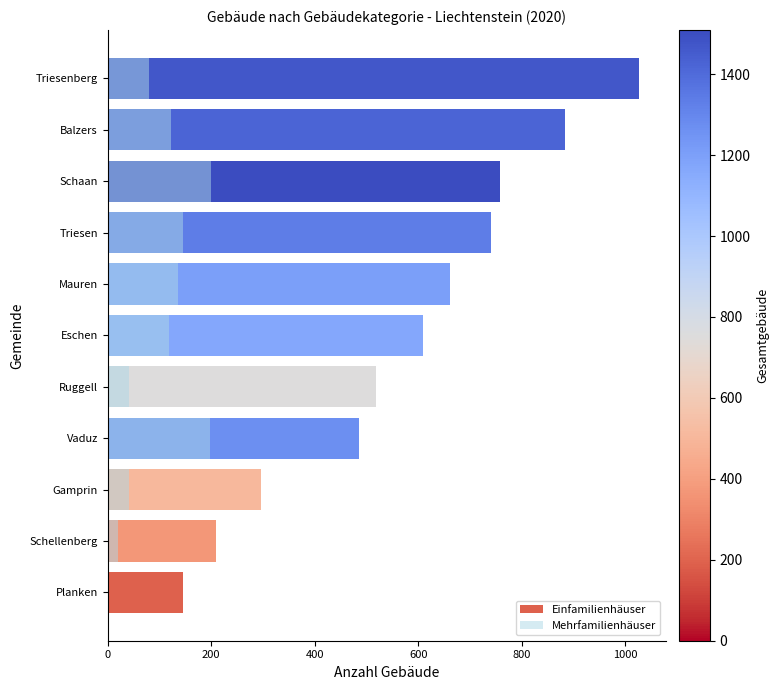

What is the difference between the second highest and minimum values in the Mehrfamilienhäuser series?

196